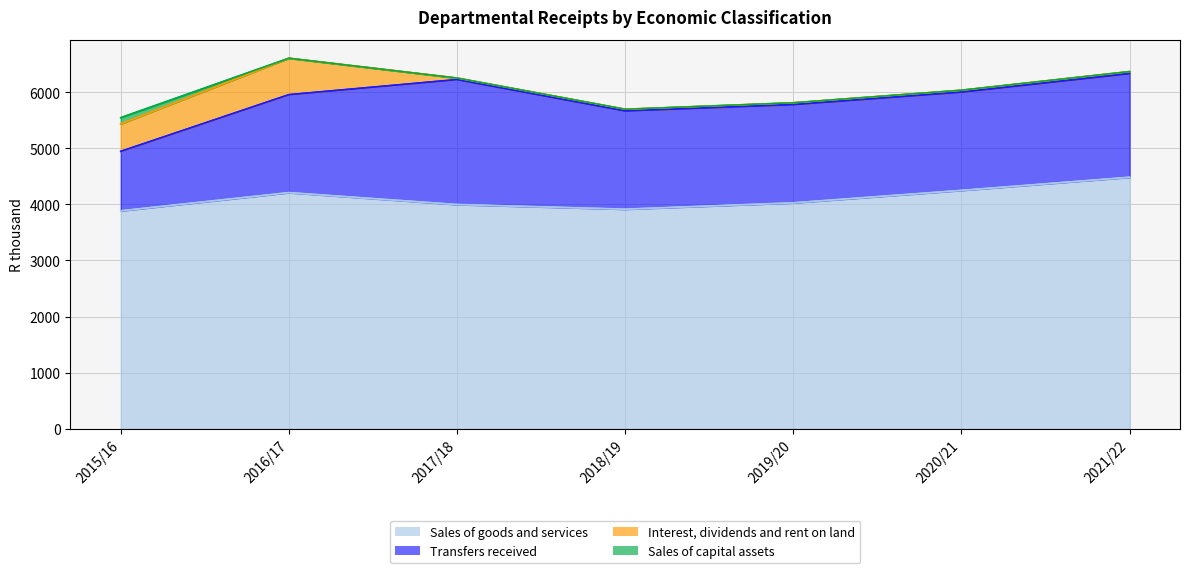

At which category is the sum across all series the highest?

2016/17